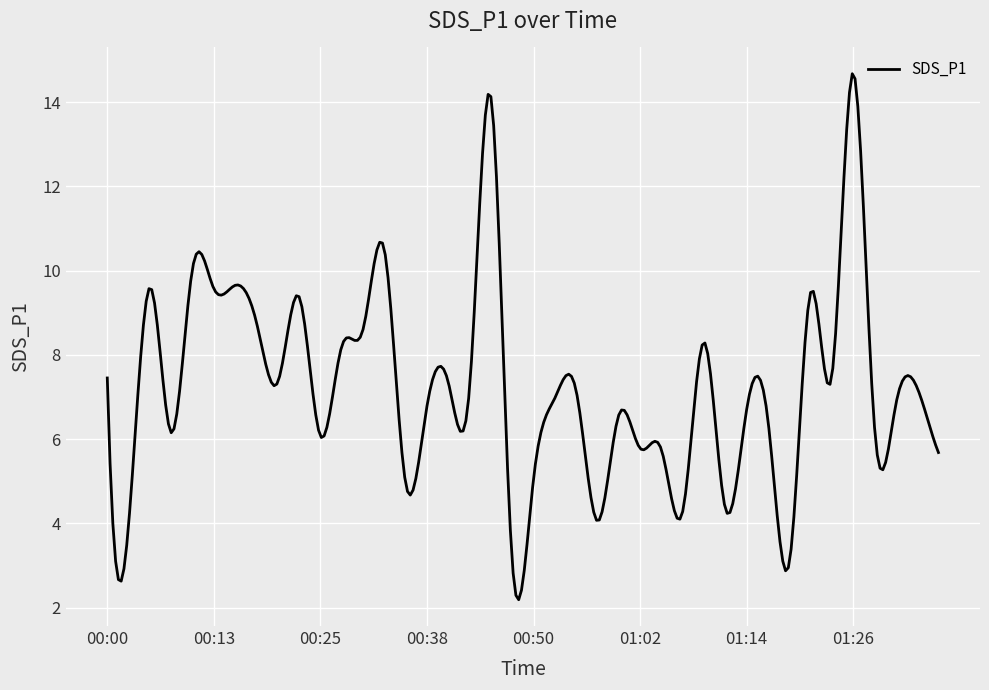

What is the difference between the maximum and second lowest values?

12.4